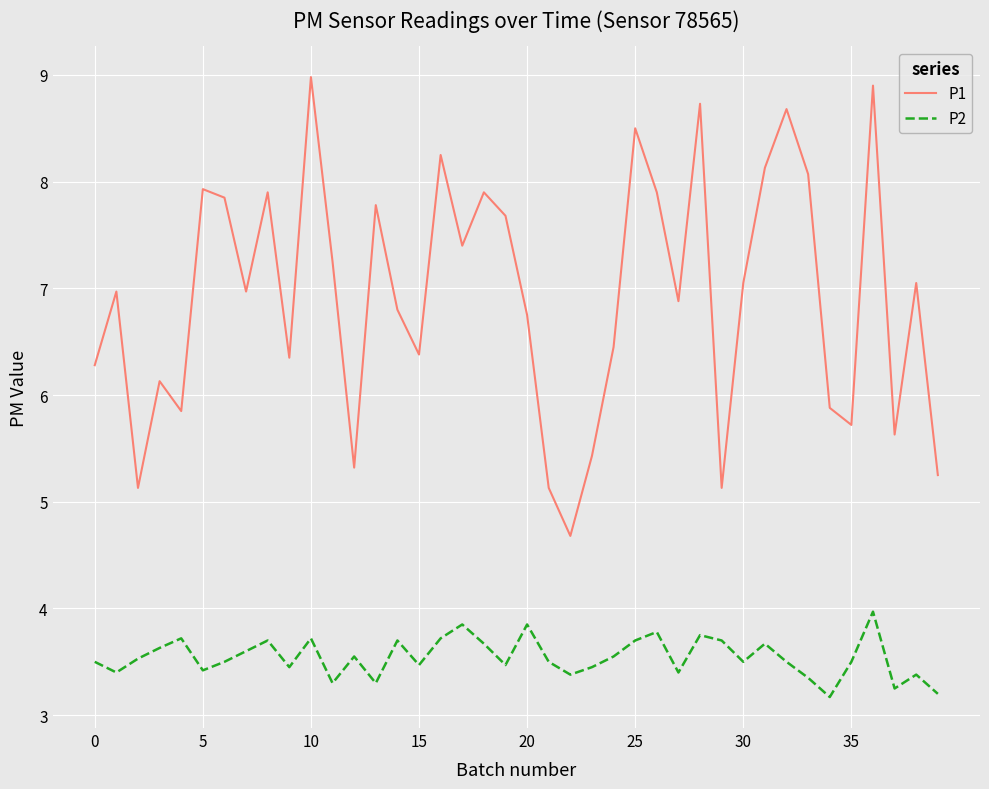

True or false: P2 and P1 cross at least once.

False